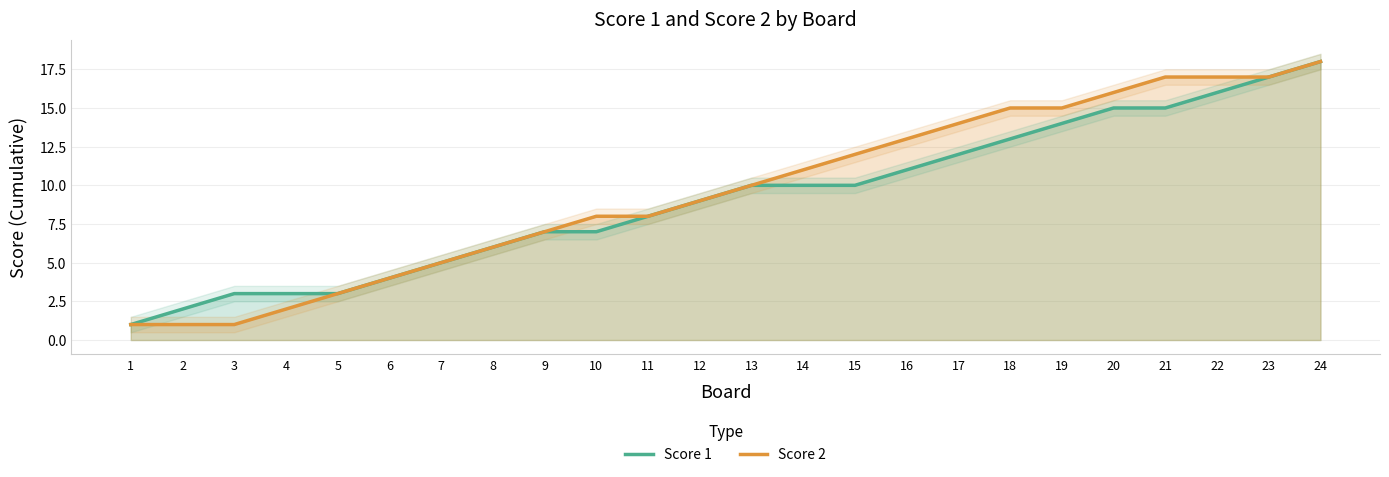

Reading left to right, list all the values displayed in this chart.

Score 1: 1=1	2=2	3=3	4=3	5=3	6=4	7=5	8=6	9=7	10=7	11=8	12=9	13=10	14=10	15=10	16=11	17=12	18=13	19=14	20=15	21=15	22=16	23=17	24=18
Score 2: 1=1	2=1	3=1	4=2	5=3	6=4	7=5	8=6	9=7	10=8	11=8	12=9	13=10	14=11	15=12	16=13	17=14	18=15	19=15	20=16	21=17	22=17	23=17	24=18